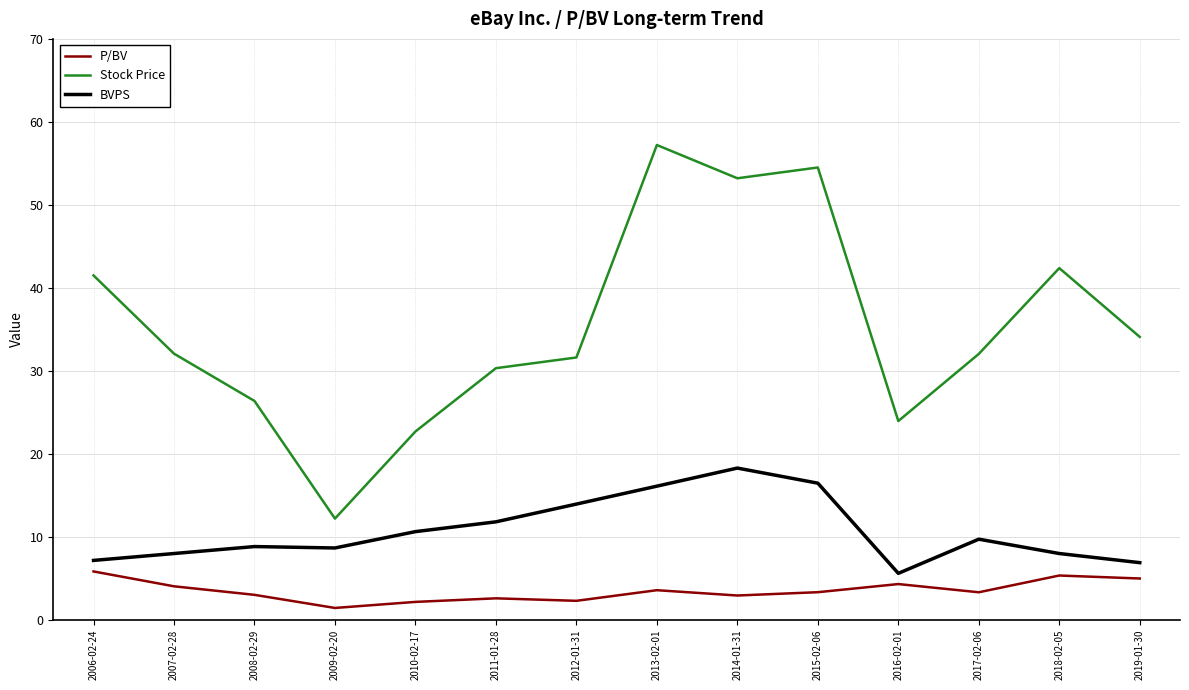

What is the average value of the P/BV series?

3.5